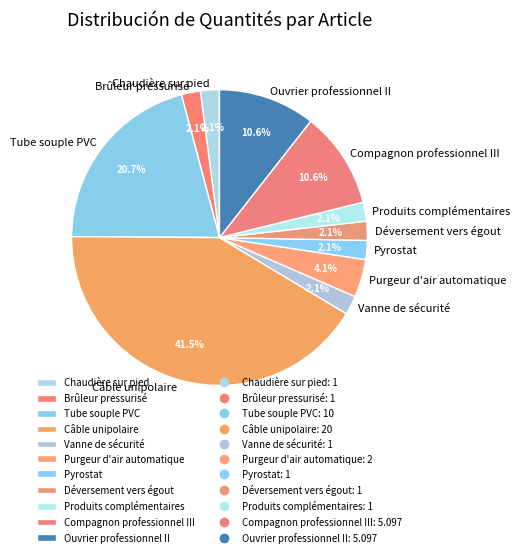

What is the ratio of the value at Produits complémentaires to the value at Pyrostat?

1.0